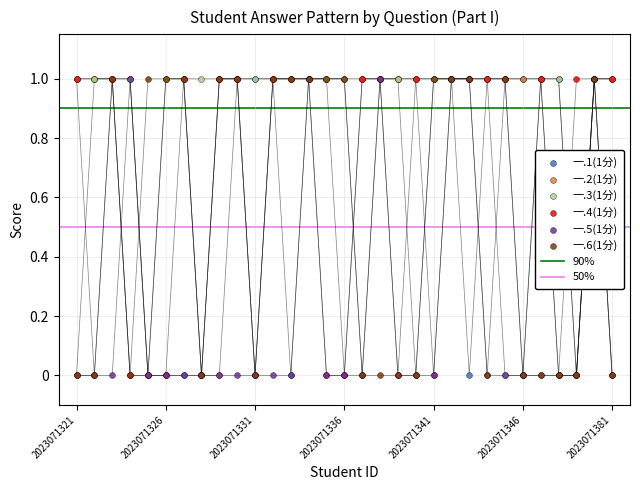

What is the total value across all series at 2023071325?

1